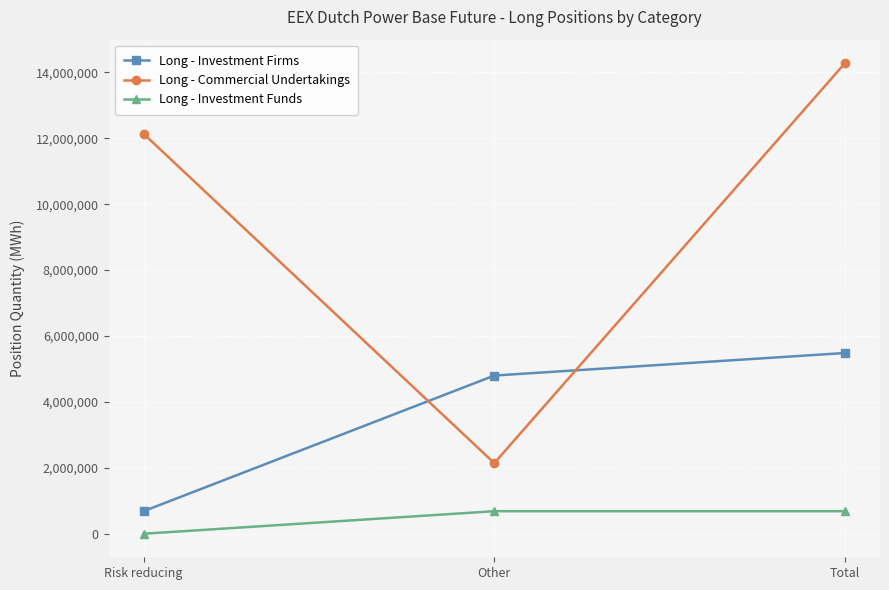

What is the difference between the maximum and minimum values in the Long - Commercial Undertakings series?

12135057